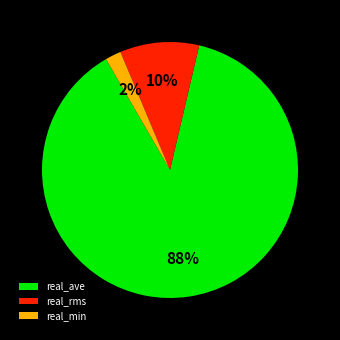

Which category has the smallest portion of the pie?

real_min